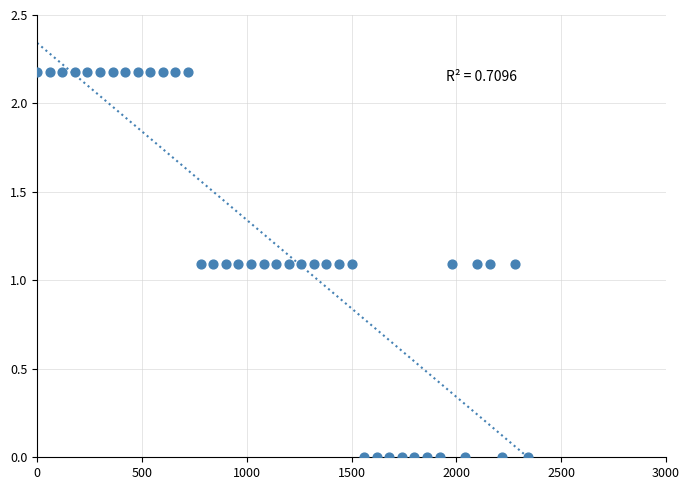

What is the range of X values (max minus min)?

2340.0